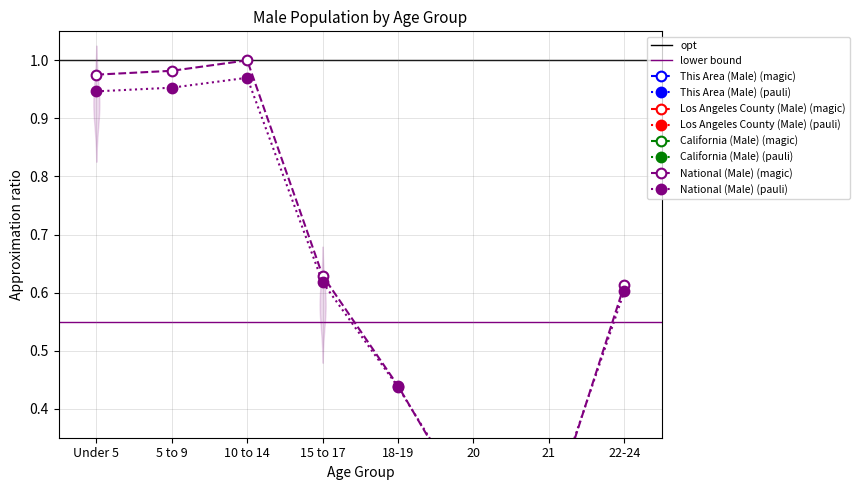

Between 21 and 5 to 9, which is larger?

5 to 9